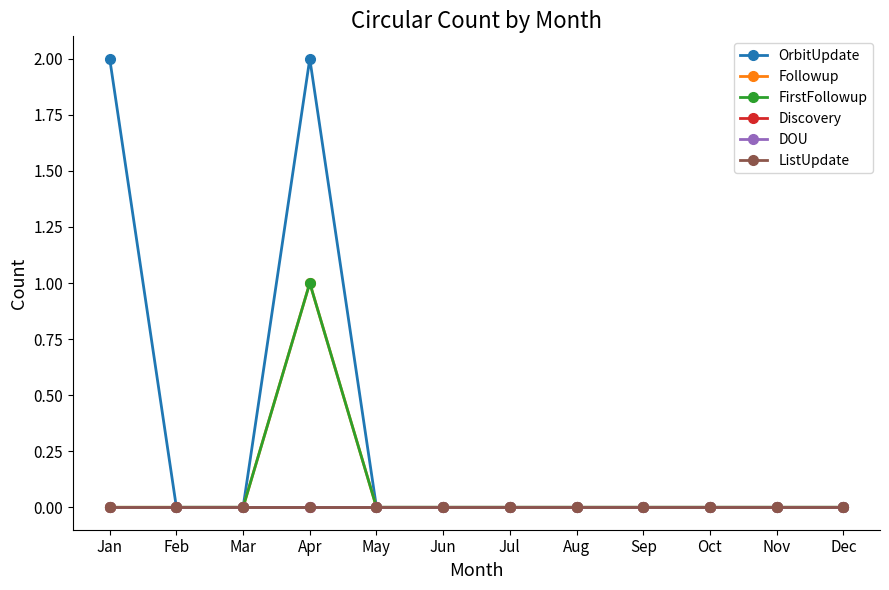

Does the chart have visible grid lines?

No